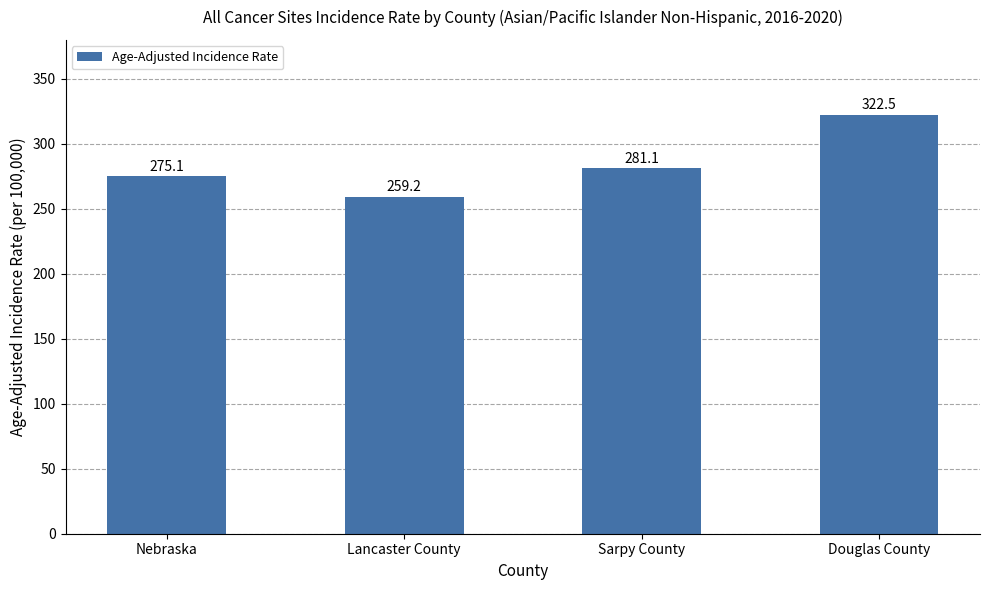

What is the difference between the values at Sarpy County and Nebraska?

6.0